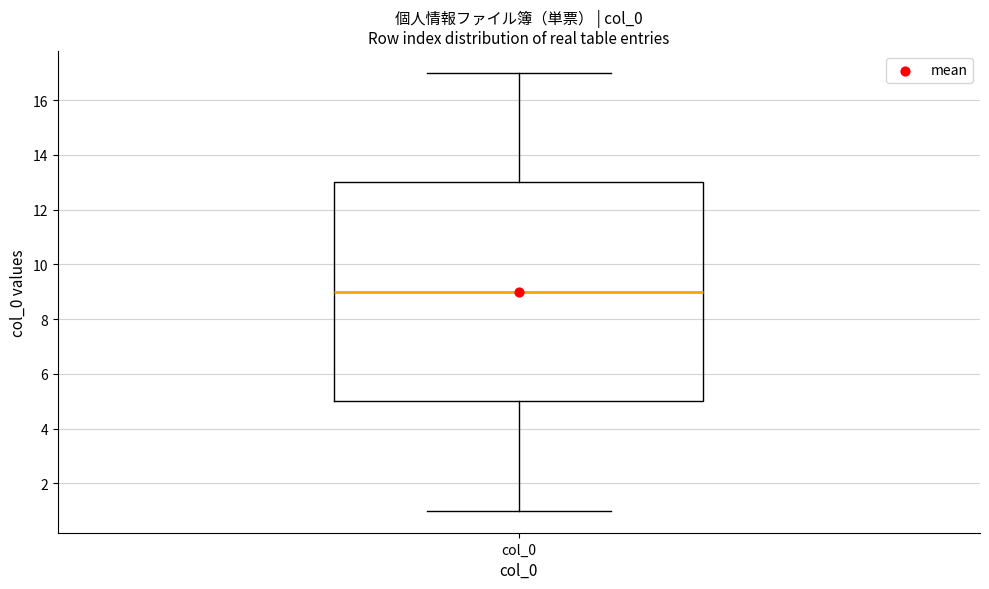

Transcribe this box plot: give where the median line is, the range the box spans, and where the two whiskers end, as read against the y-axis. The values are not printed on the chart, so give them approximately, as read against the axis.

median 9, box 5 to 13, whiskers 1 to 17